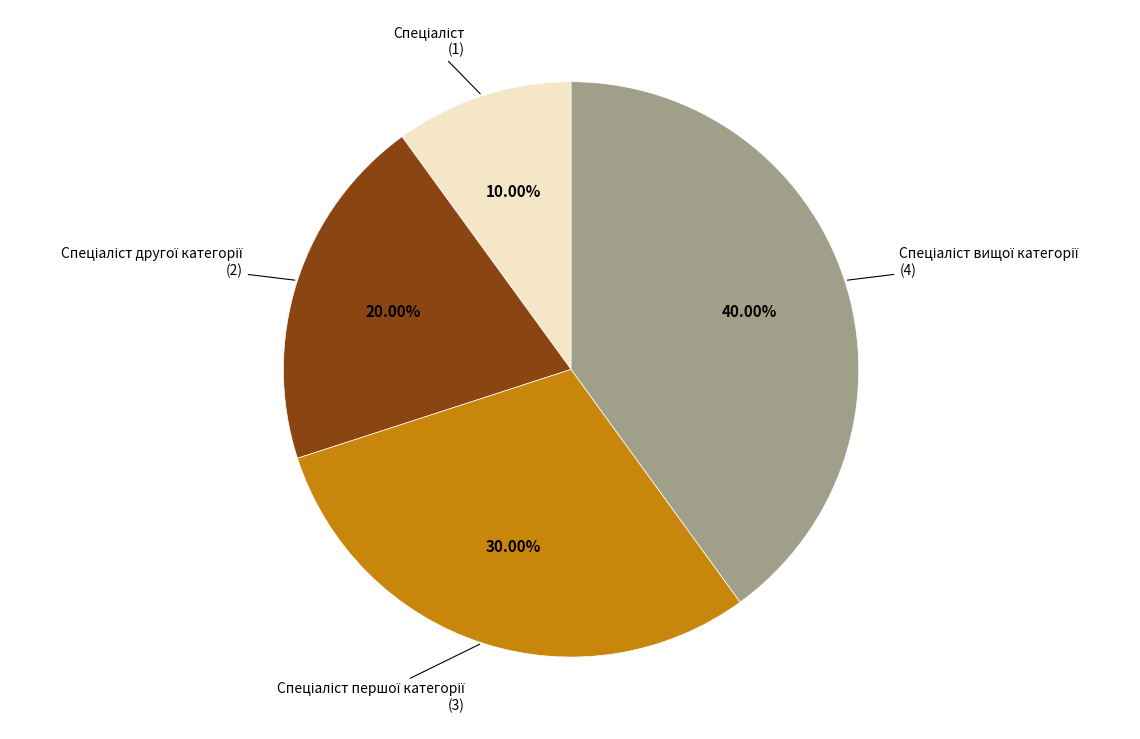

Count the number of slices in the pie.

4